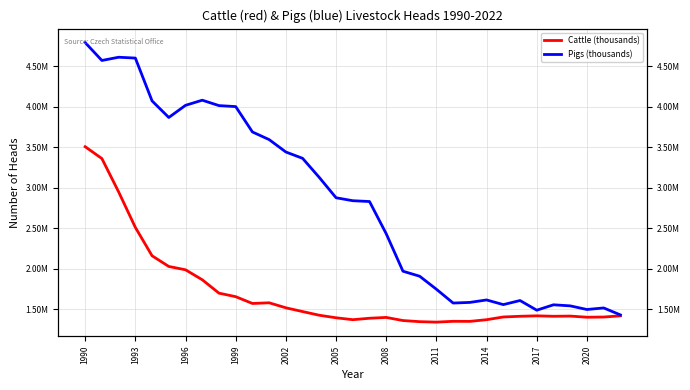

True or false: Pigs (thousands) has a value of 864643 at 25.

False